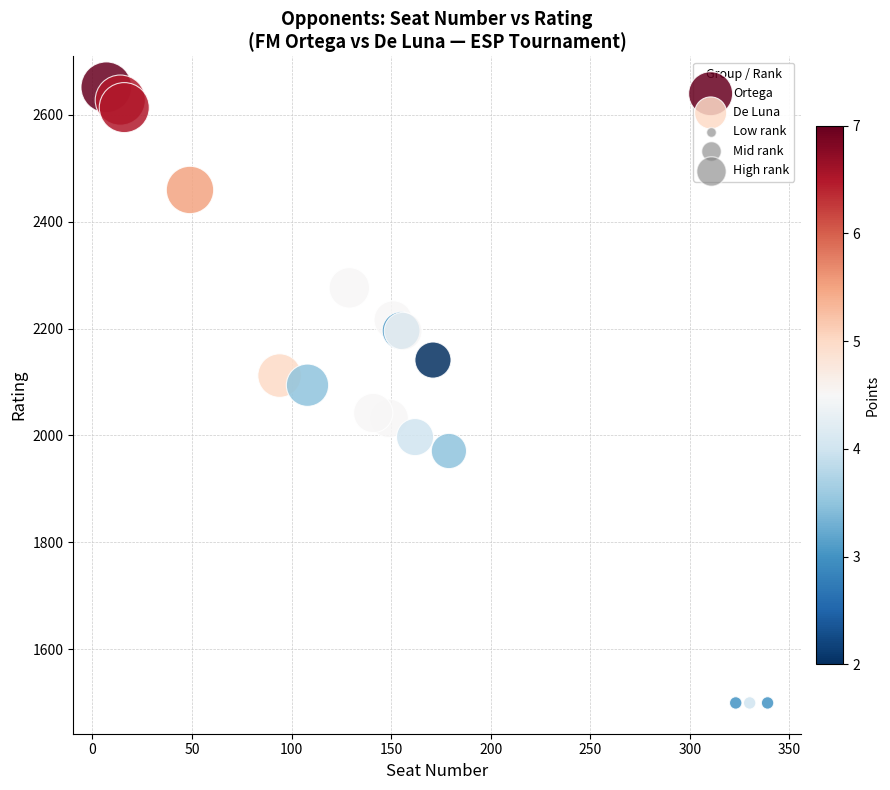

Which series reaches the minimum Y coordinate?

De Luna